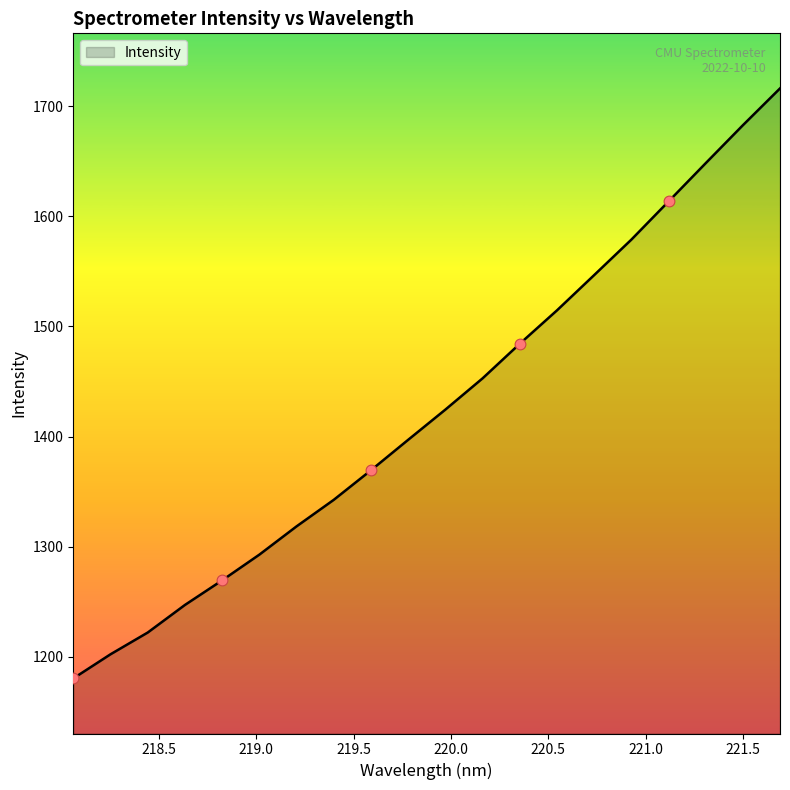

What is the minimum value shown in the chart?

1180.5